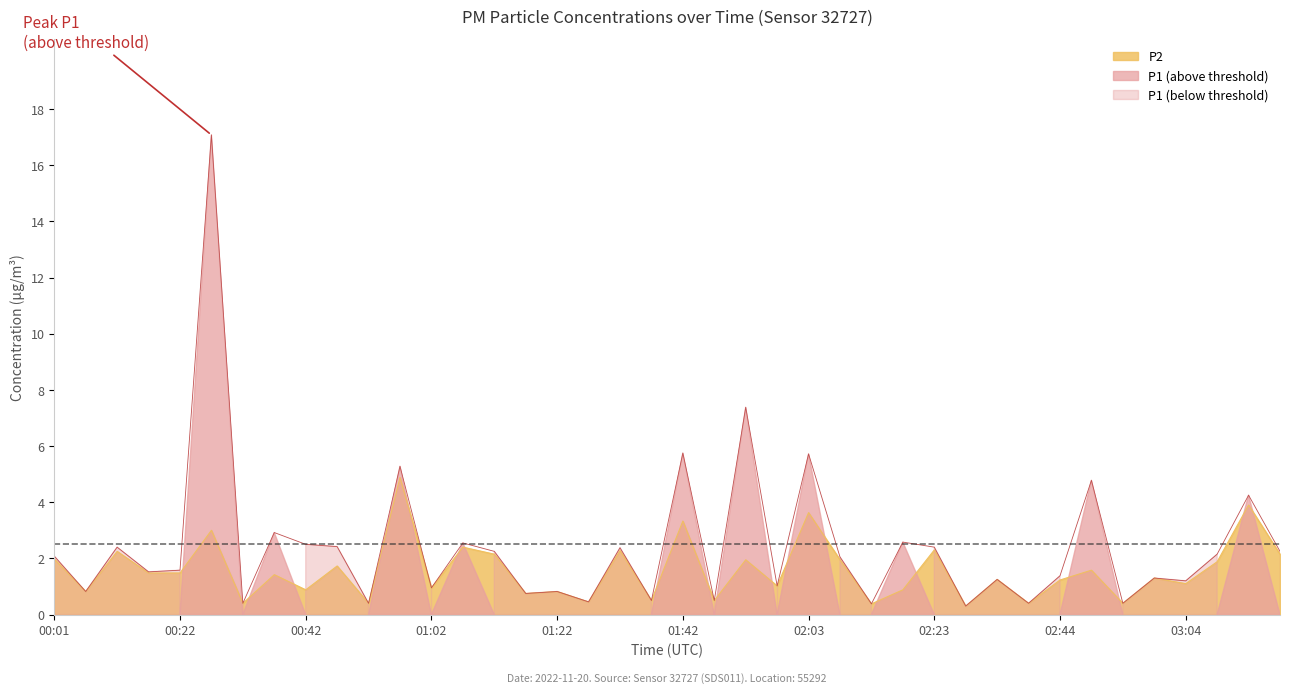

The value of P2 at 00:06 is 0.8. True or false?

True